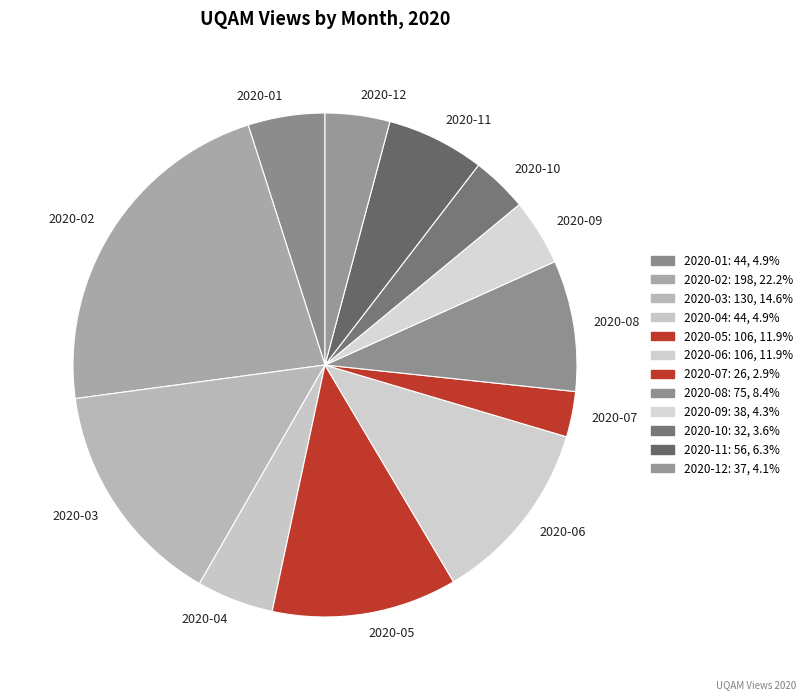

Combined, do 2020-10 and 2020-03 account for over 50%?

No